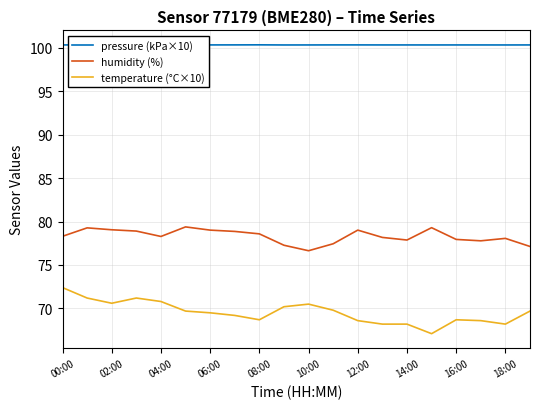

What is the maximum value for pressure (kPa×10)?

100.3